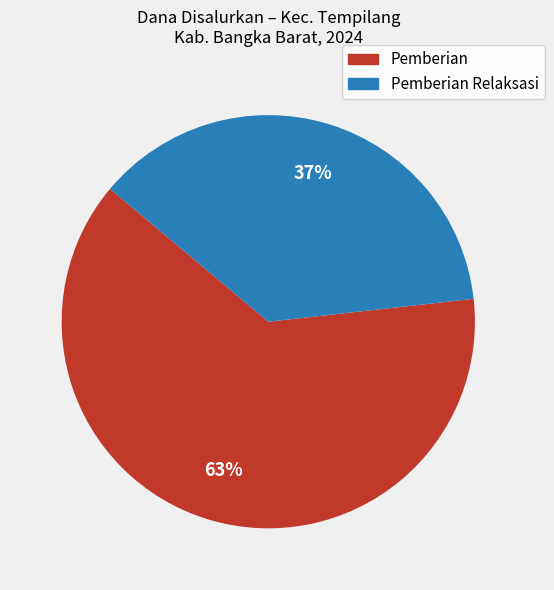

Between Pemberian Relaksasi and Pemberian, which is larger?

Pemberian